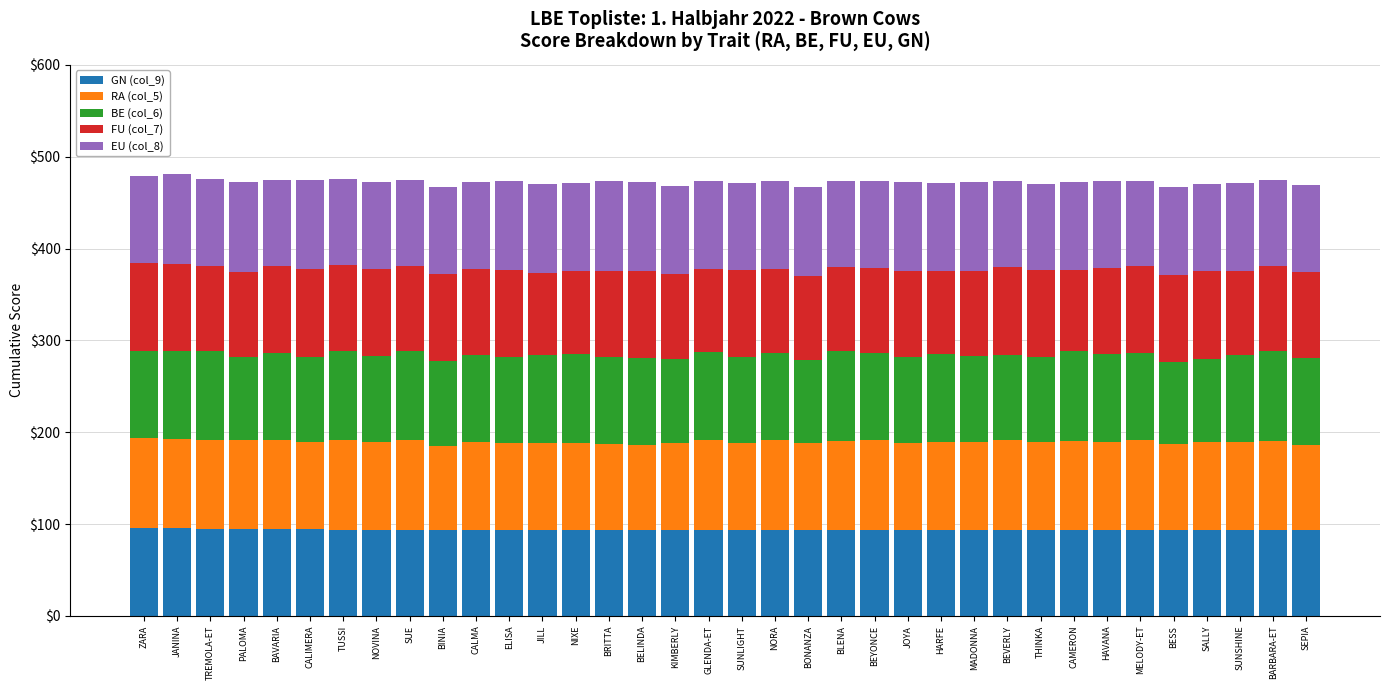

What is the minimum value for GN (col_9)?

94